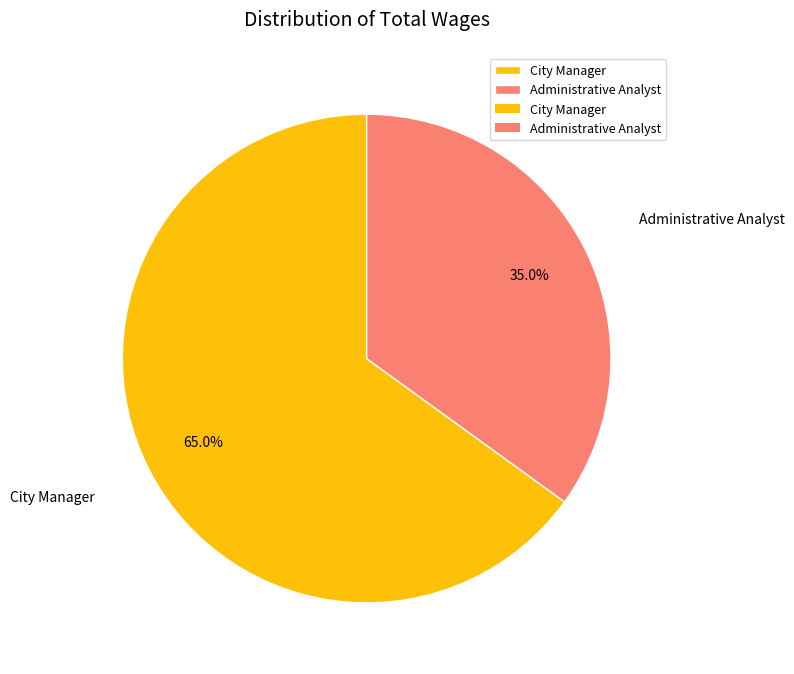

What percentage do Administrative Analyst and City Manager together represent?

100.0%